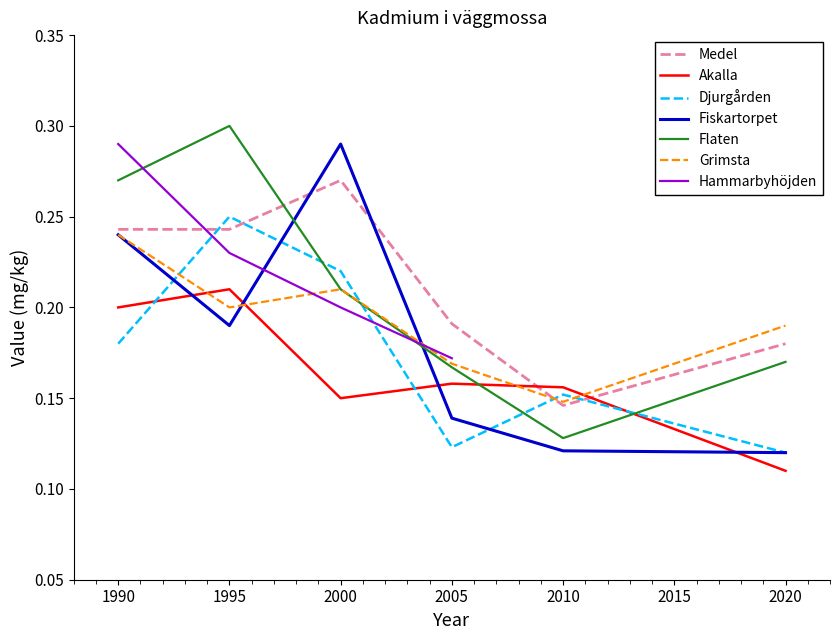

True or false: Fiskartorpet and Djurgården intersect in this chart.

True